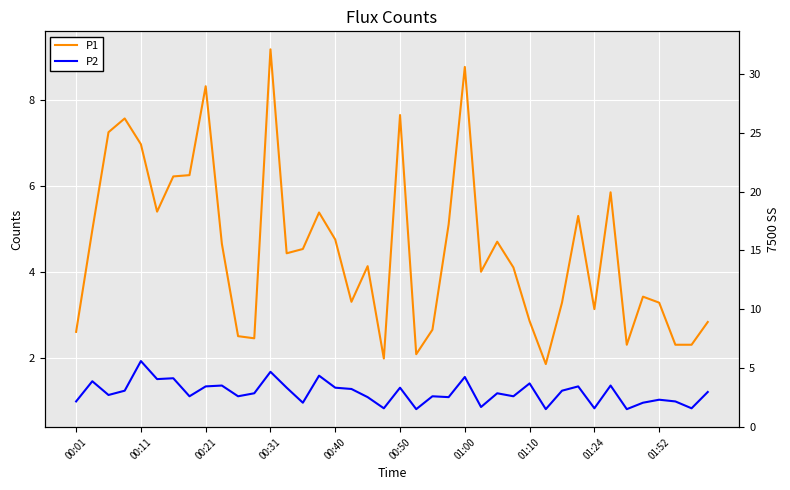

True or false: P1 and P2 cross at least once.

False